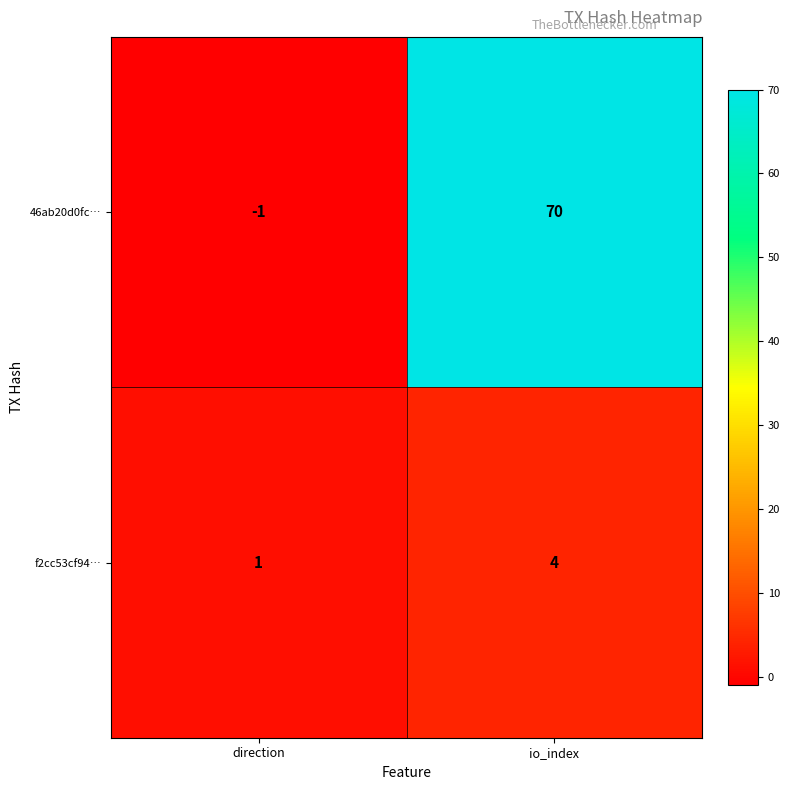

At which label is f2cc53cf94… closest to 2?

direction